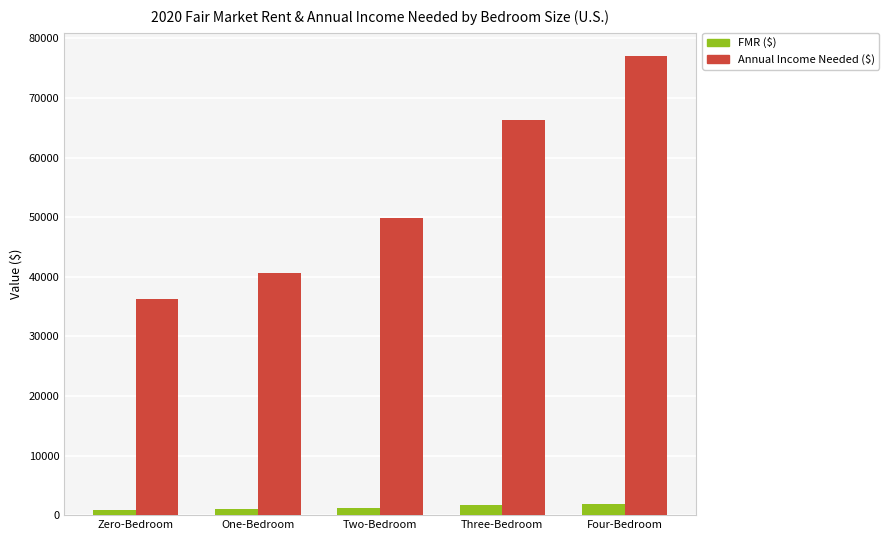

What is the total value across all series at Three-Bedroom?

68020.2